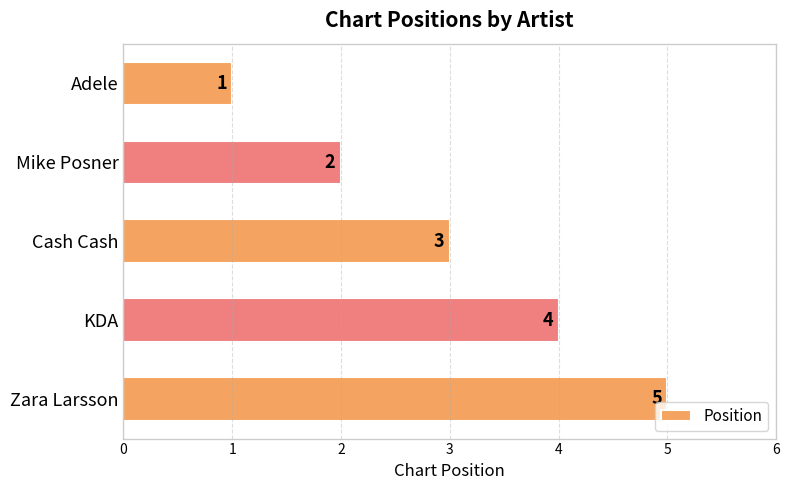

What is the greatest value displayed?

5